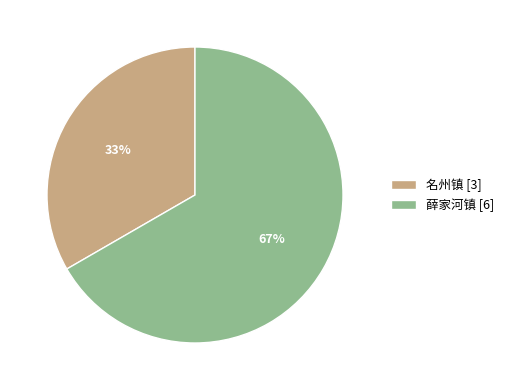

Is the sum of 名州镇 [3] and 薛家河镇 [6] greater than half?

Yes